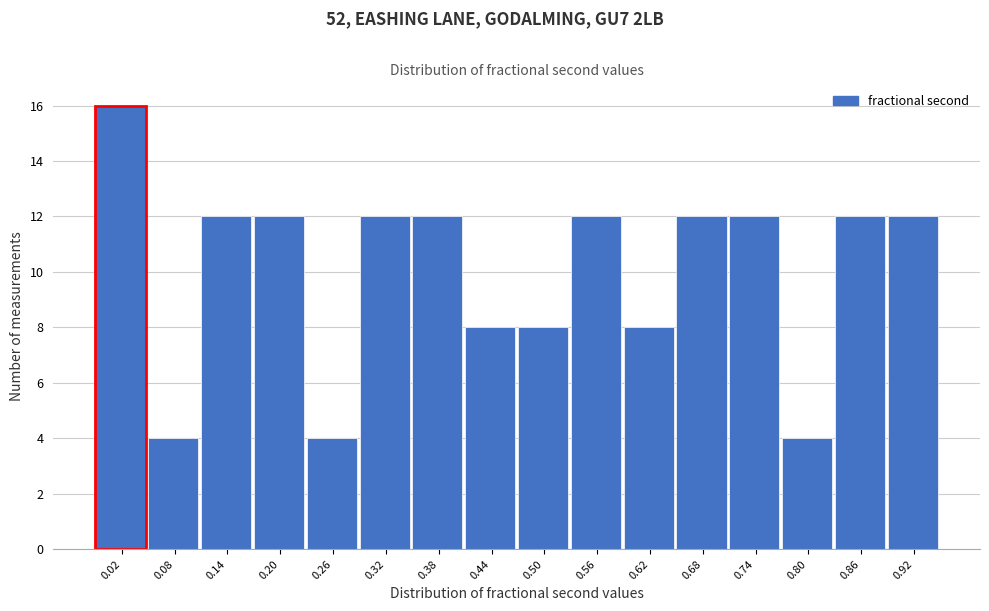

Reading right to left, list all the values displayed in this chart.

12	12	4	12	12	8	12	8	8	12	12	4	12	12	4	16